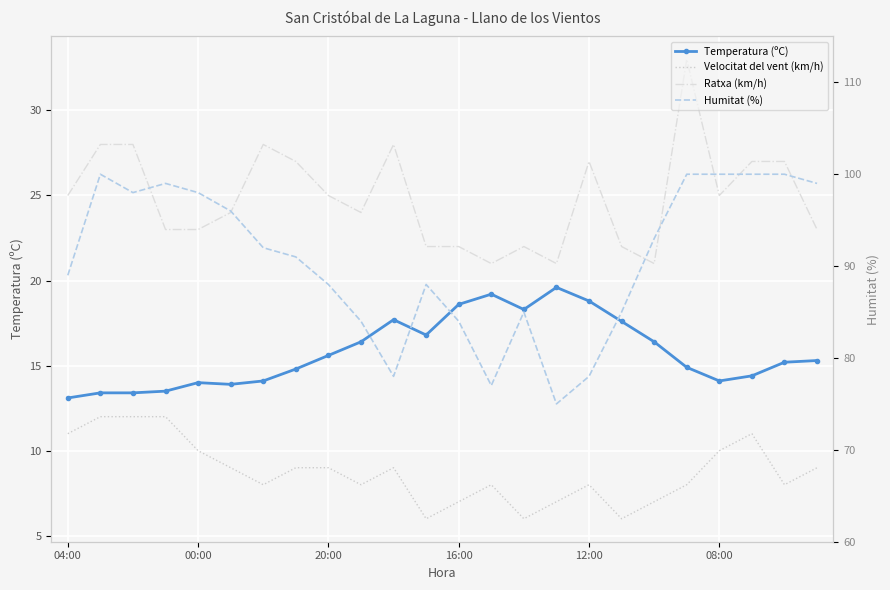

Reading left to right, extract all data points from this chart.

Temperatura (ºC): 13.1	13.4	13.4	13.5	14.0	13.9	14.1	14.8	15.6	16.4	17.7	16.8	18.6	19.2	18.3	19.6	18.8	17.6	16.4	14.9	14.1	14.4	15.2	15.3
Velocitat del vent (km/h): 11.0	12.0	12.0	12.0	10.0	9.0	8.0	9.0	9.0	8.0	9.0	6.0	7.0	8.0	6.0	7.0	8.0	6.0	7.0	8.0	10.0	11.0	8.0	9.0
Ratxa (km/h): 25.0	28.0	28.0	23.0	23.0	24.0	28.0	27.0	25.0	24.0	28.0	22.0	22.0	21.0	22.0	21.0	27.0	22.0	21.0	33.0	25.0	27.0	27.0	23.0
Humitat (%): 89.0	100.0	98.0	99.0	98.0	96.0	92.0	91.0	88.0	84.0	78.0	88.0	84.0	77.0	85.0	75.0	78.0	85.0	93.0	100.0	100.0	100.0	100.0	99.0